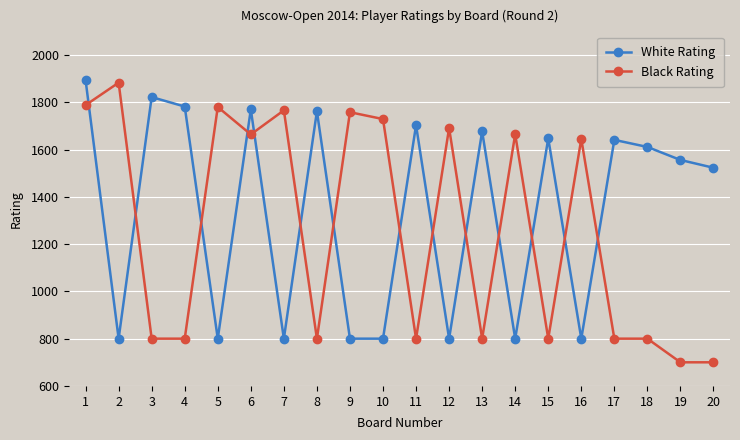

Is this an area chart (filled region under the line)?

No